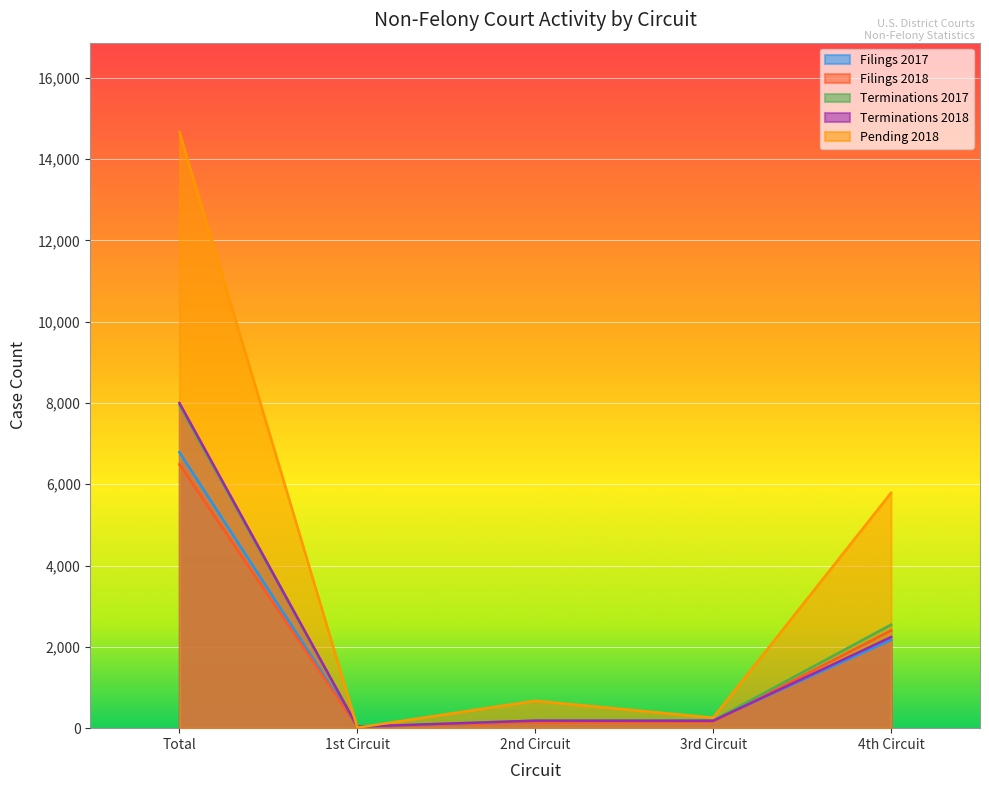

What is the value of the Filings 2017 point at the 4th from the left?

192